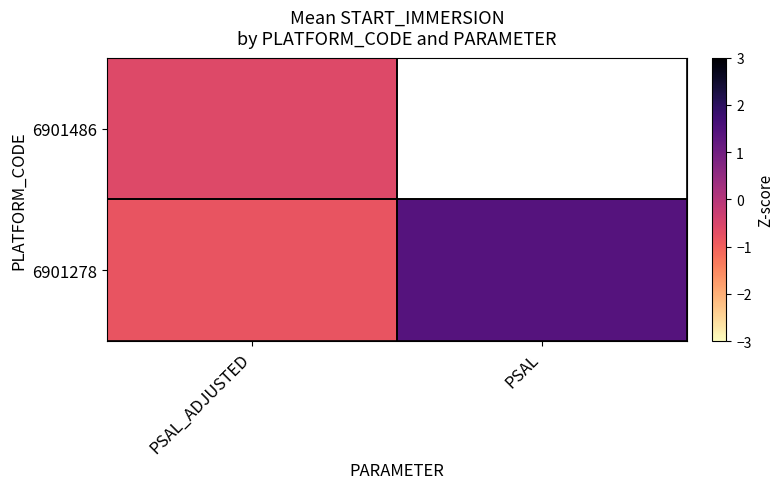

What is the average value of the 6901278 series?

0.3